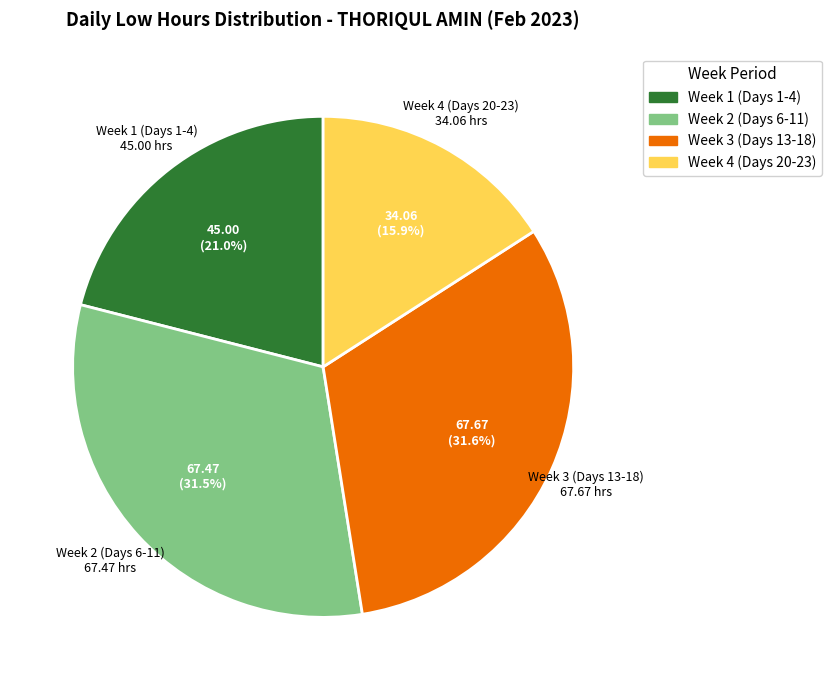

What is the ratio of the value at Week 4 (Days 20-23) to the value at Week 2 (Days 6-11)?

0.5